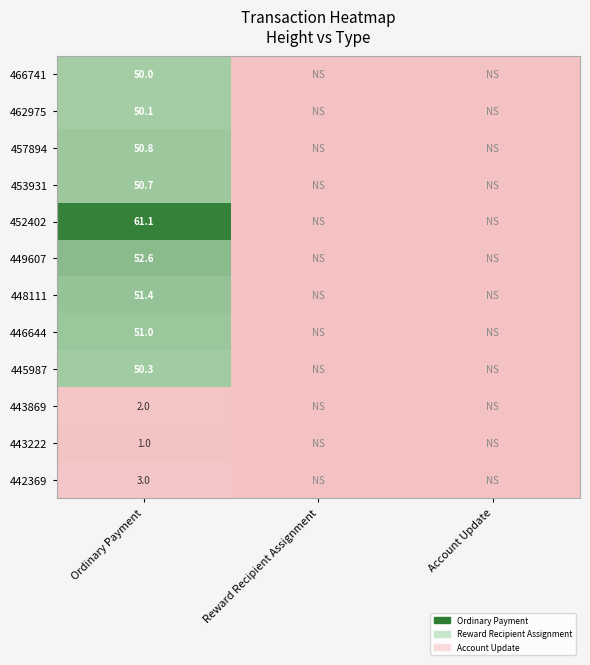

What is the total value across all series at Ordinary Payment?

474.0